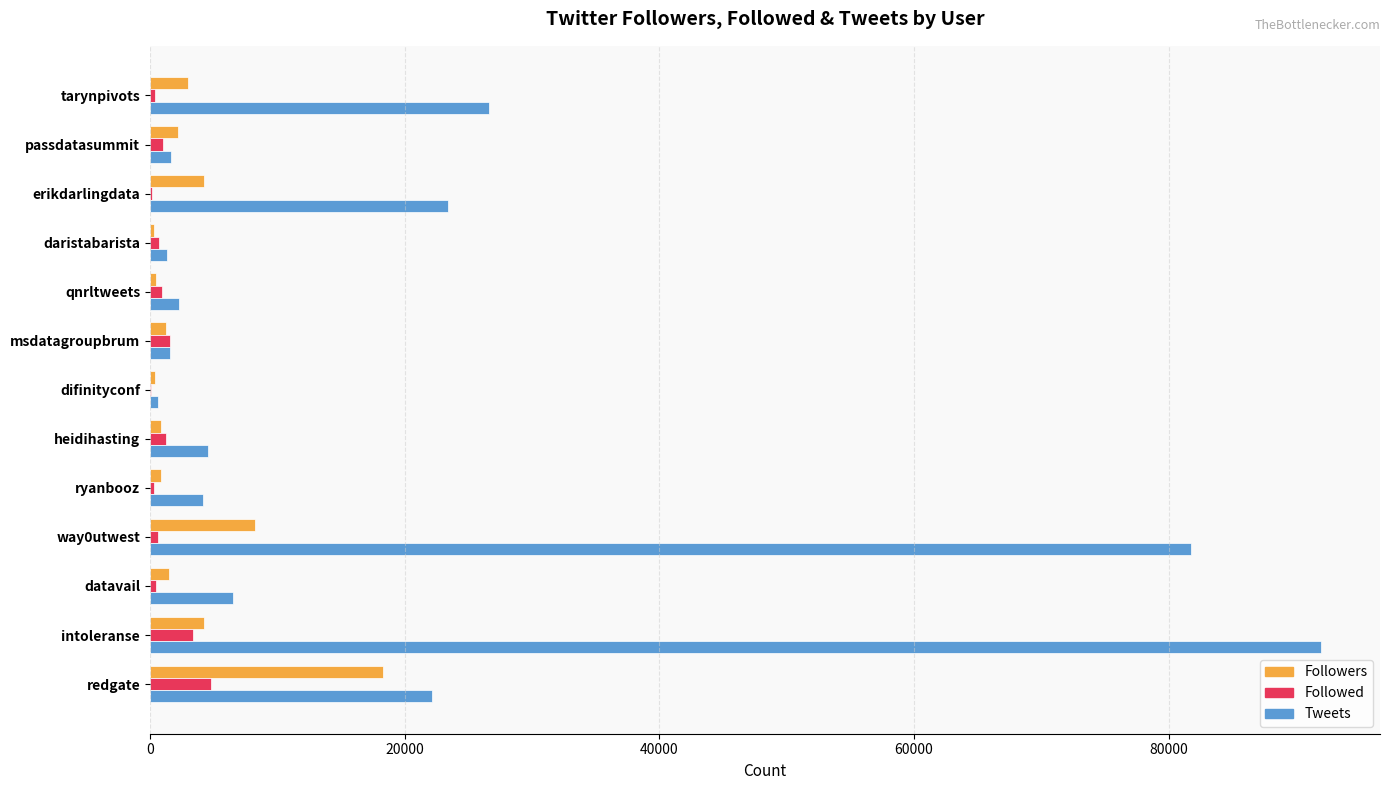

What is the sum of all Followed values?

15698